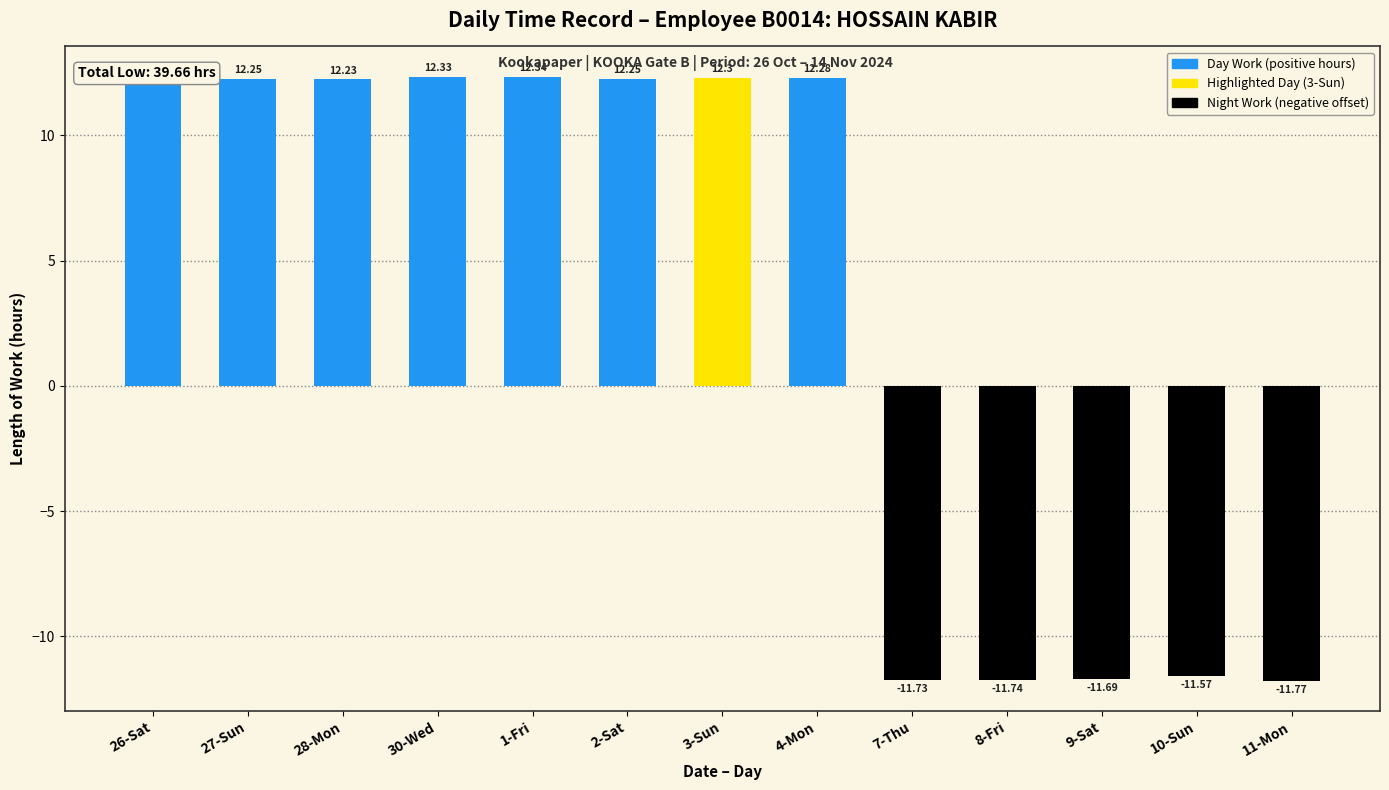

Rank the categories by value from lowest to highest.

11-Mon, 8-Fri, 7-Thu, 9-Sat, 10-Sun, 26-Sat, 28-Mon, 27-Sun, 2-Sat, 4-Mon, 3-Sun, 30-Wed, 1-Fri